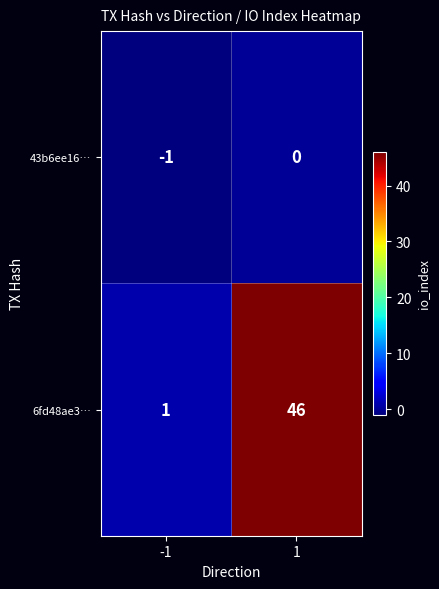

What is the total value across all series at 1?

46